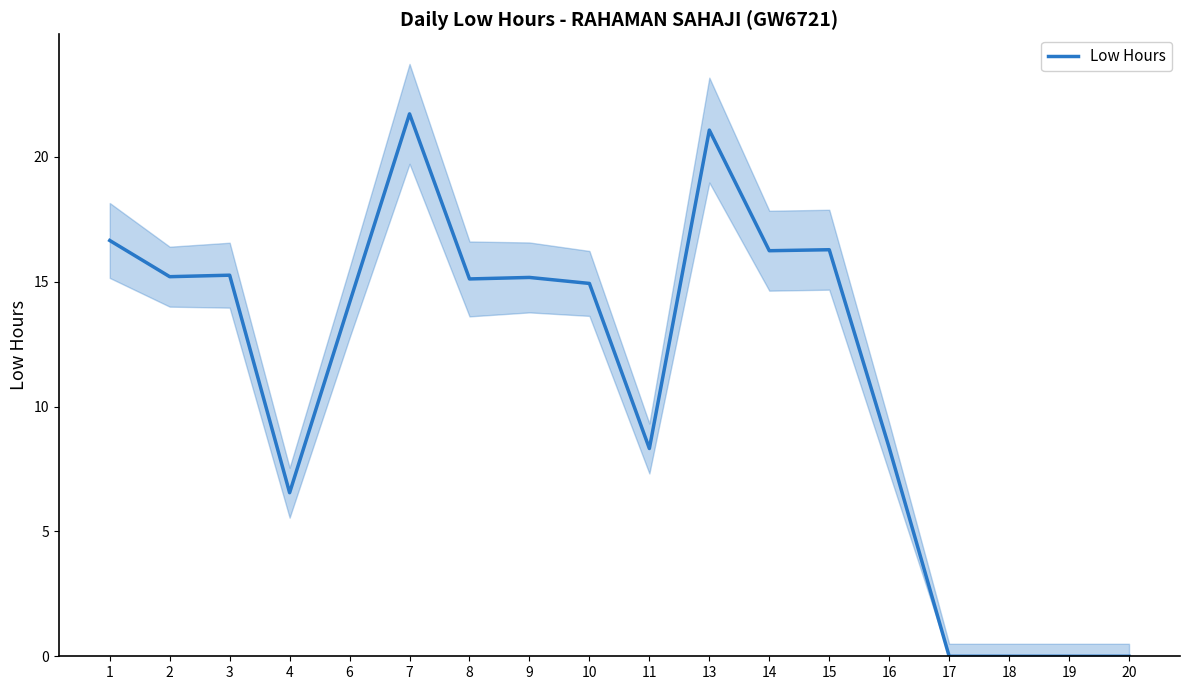

Does the chart display data point markers on the line(s)?

No